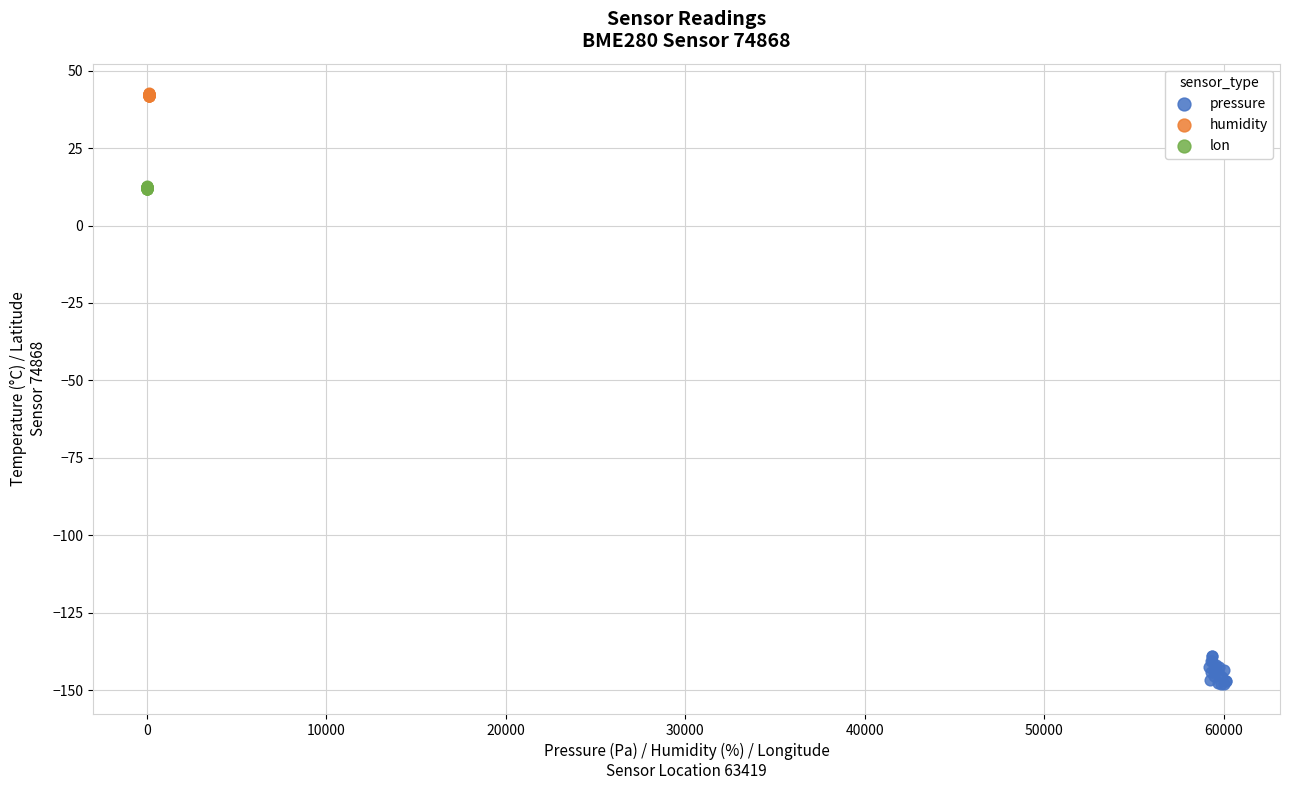

Which series has the largest Y range (max minus min)?

pressure